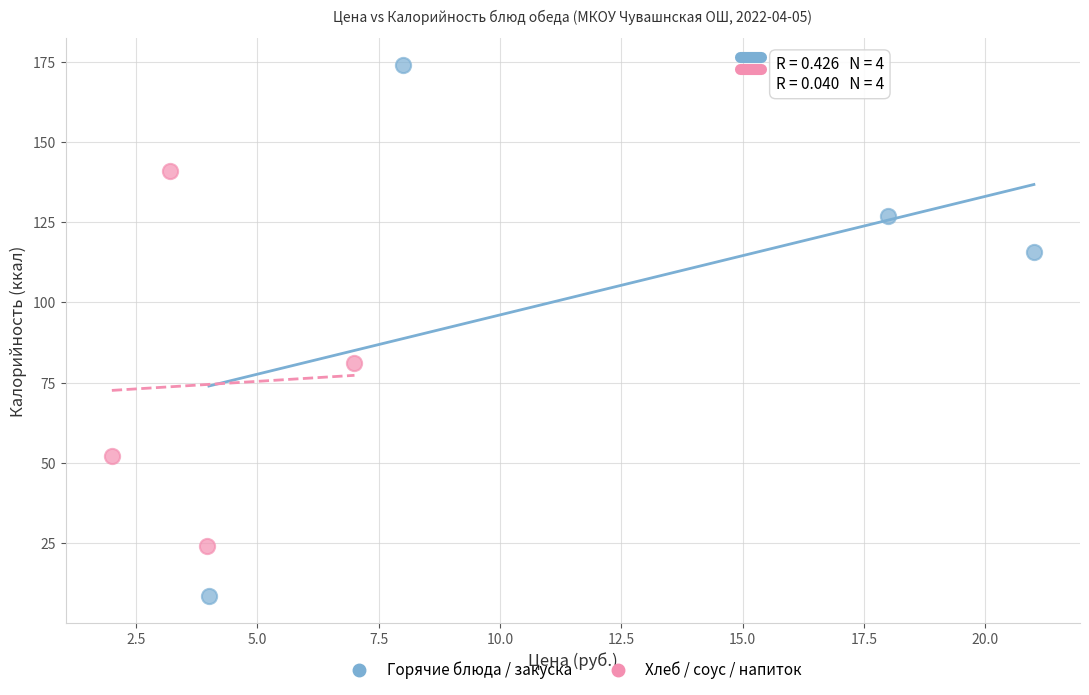

Which series contains the lowest Y value?

Горячие блюда / закуска